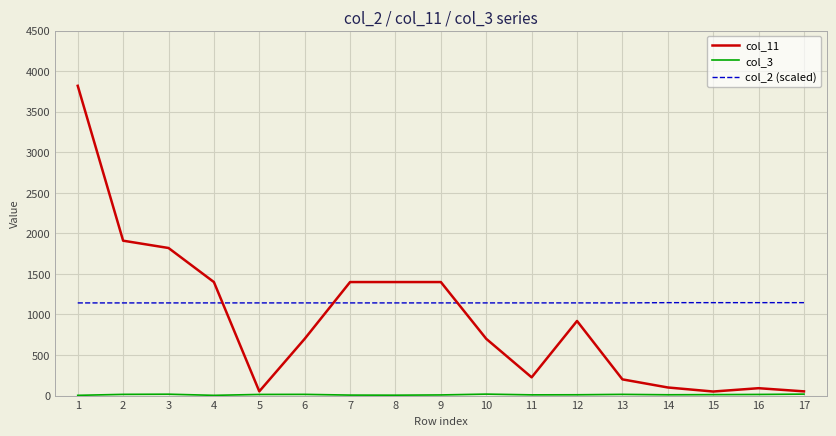

Is it true that col_2 (scaled) equals 603.2 at 1?

False